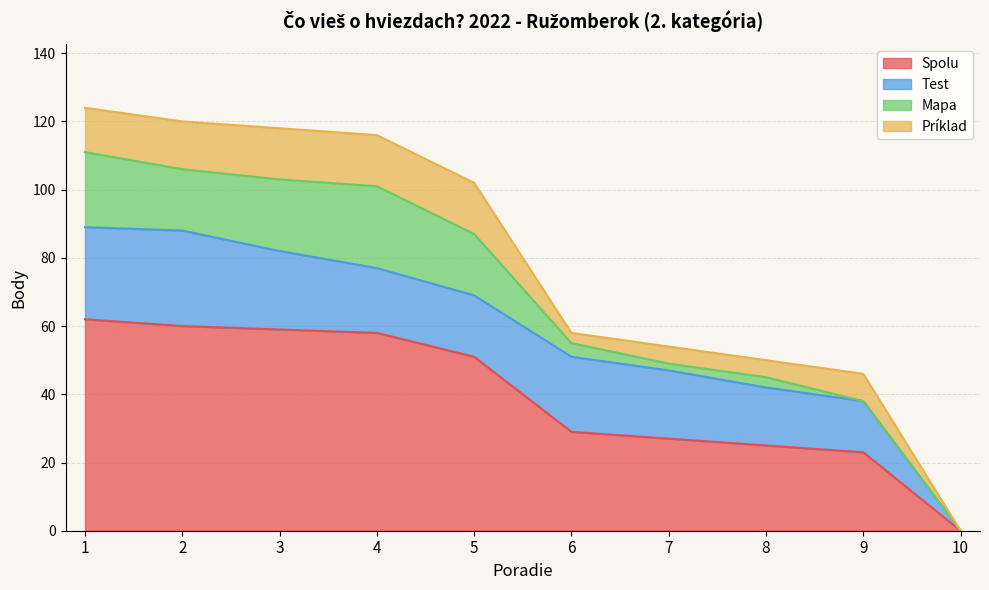

What is the difference between the highest and lowest values at 5?

36